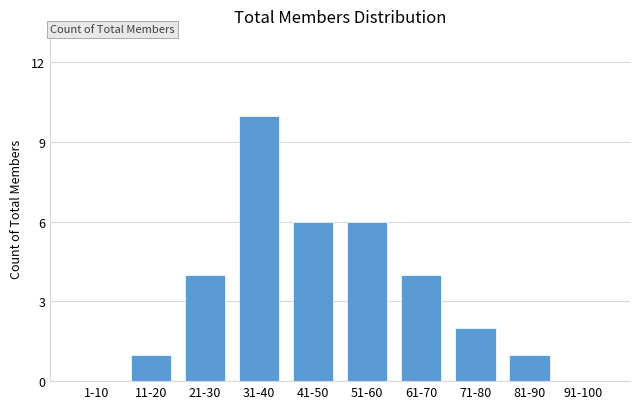

Reading left to right, list all the values displayed in this chart.

1-10=0	11-20=1	21-30=4	31-40=10	41-50=6	51-60=6	61-70=4	71-80=2	81-90=1	91-100=0